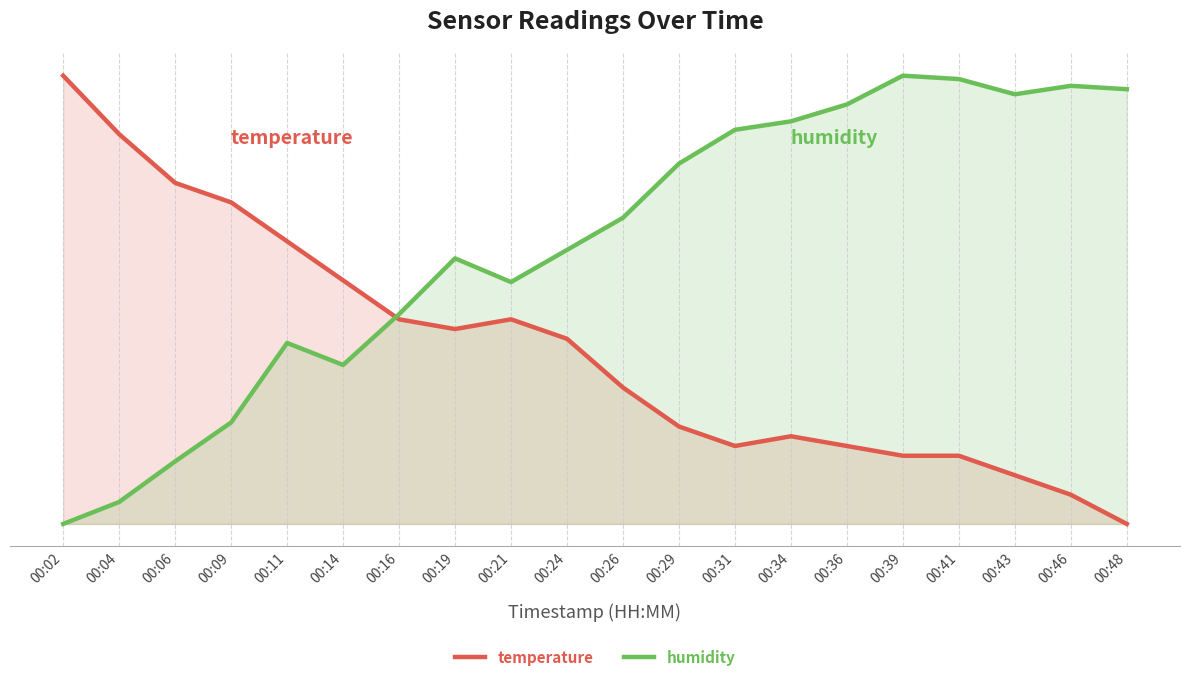

Rank the series by their maximum value, from highest to lowest.

temperature, humidity